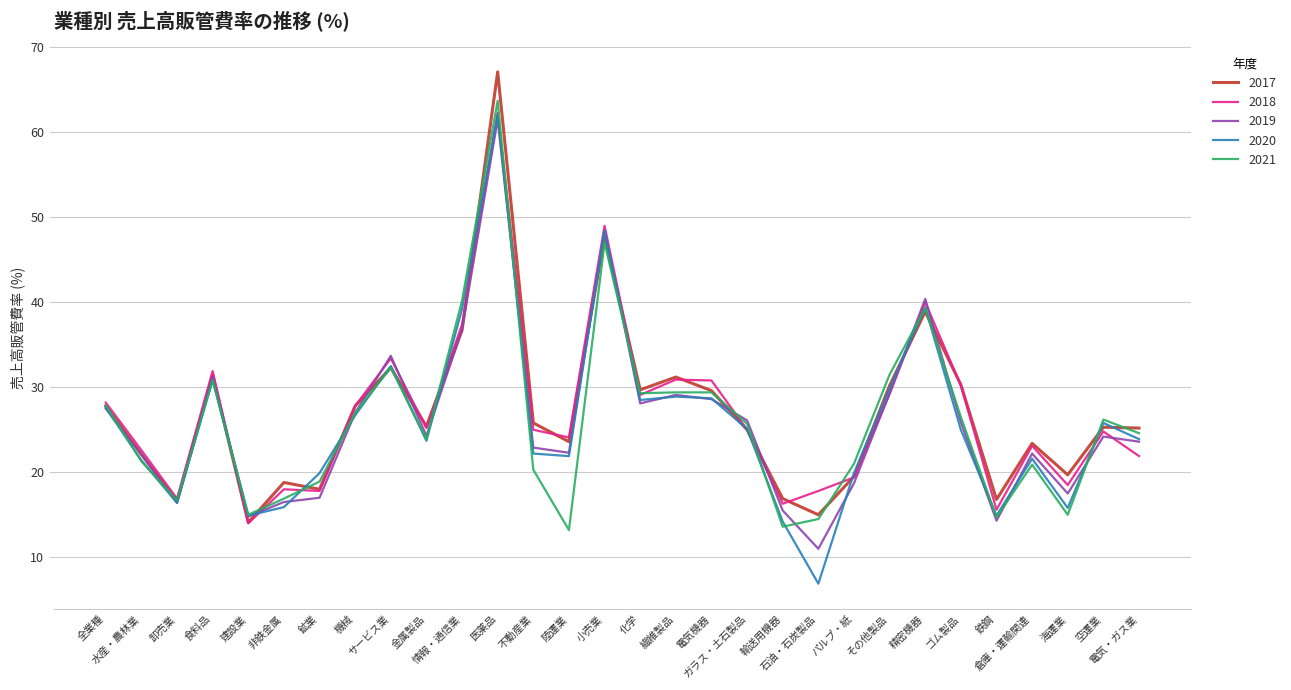

What is the maximum value shown in the chart?

67.1